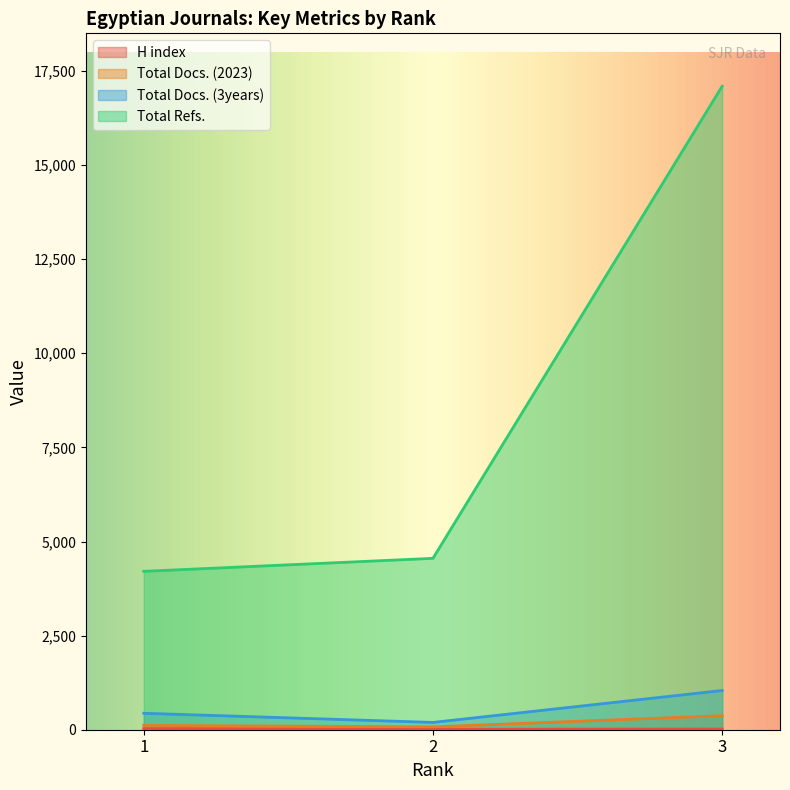

Which series has the largest total across all categories?

Total Refs.